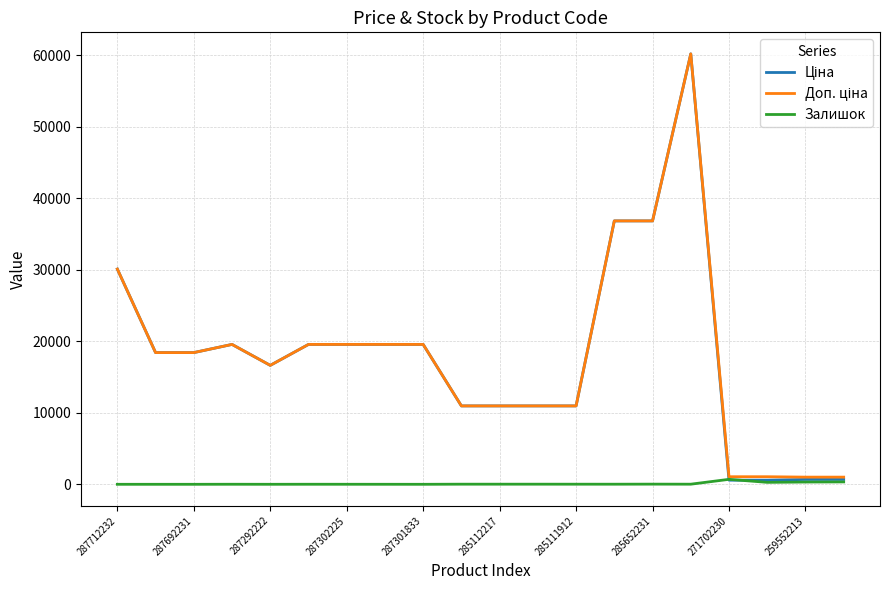

Count the number of categories in the chart.

20